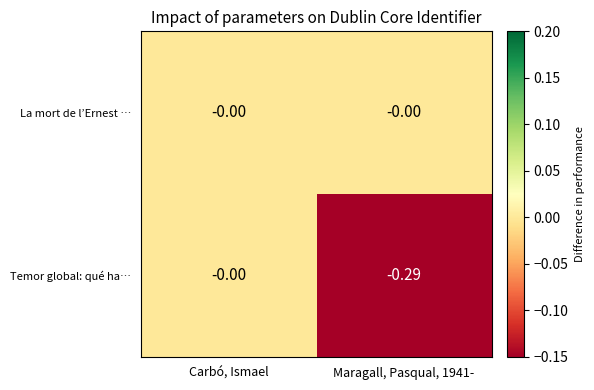

At which label is Temor global: qué ha… closest to 0?

Carbó, Ismael